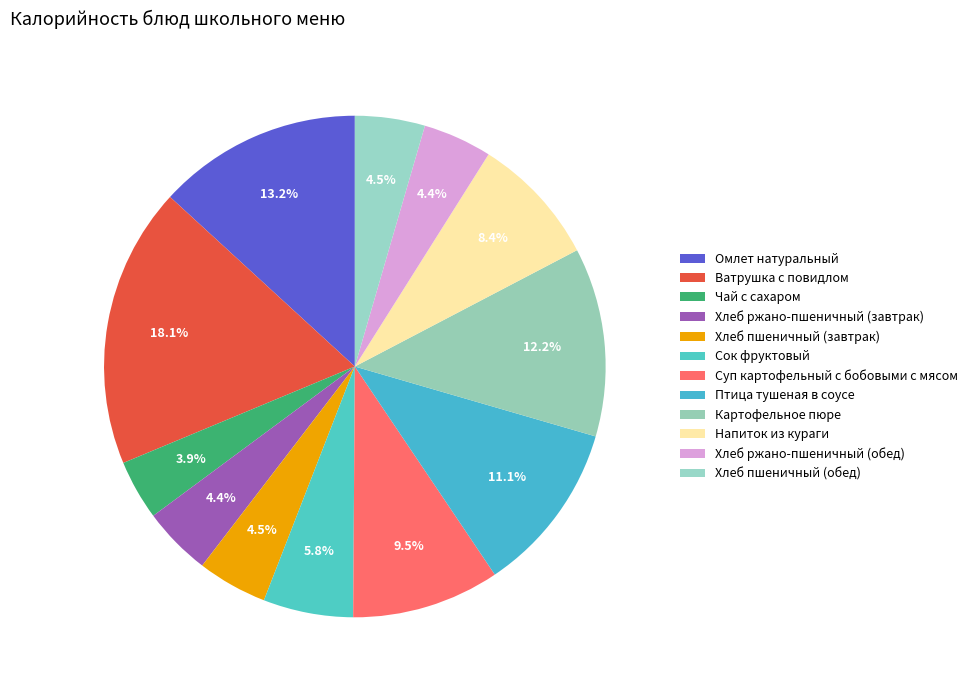

How many segments does this pie chart have?

12